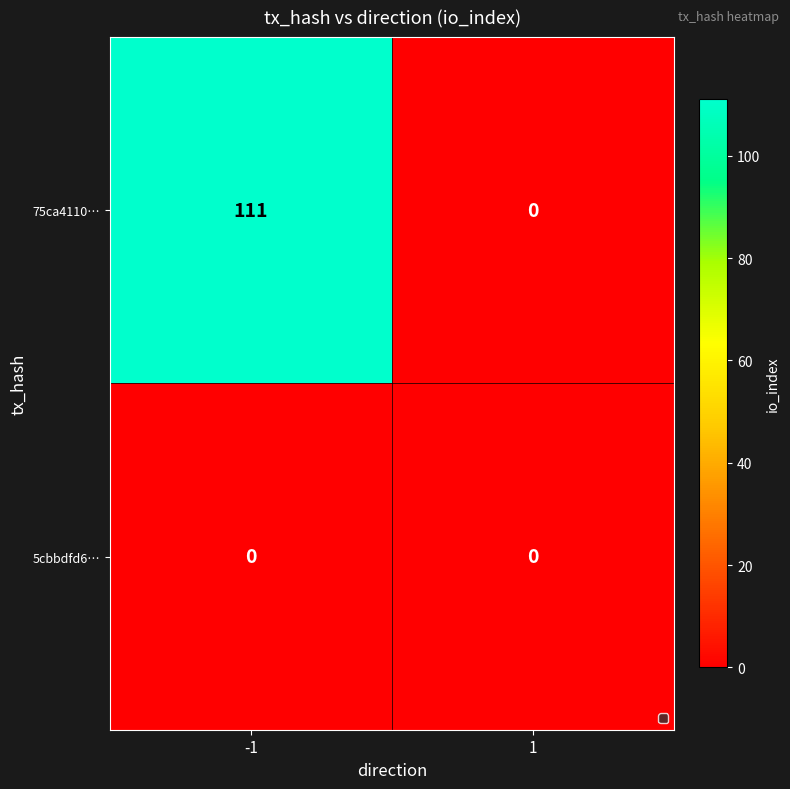

Reading left to right, transcribe all the data shown in this chart.

75ca4110…: -1=111	1=0
5cbbdfd6…: -1=0	1=0